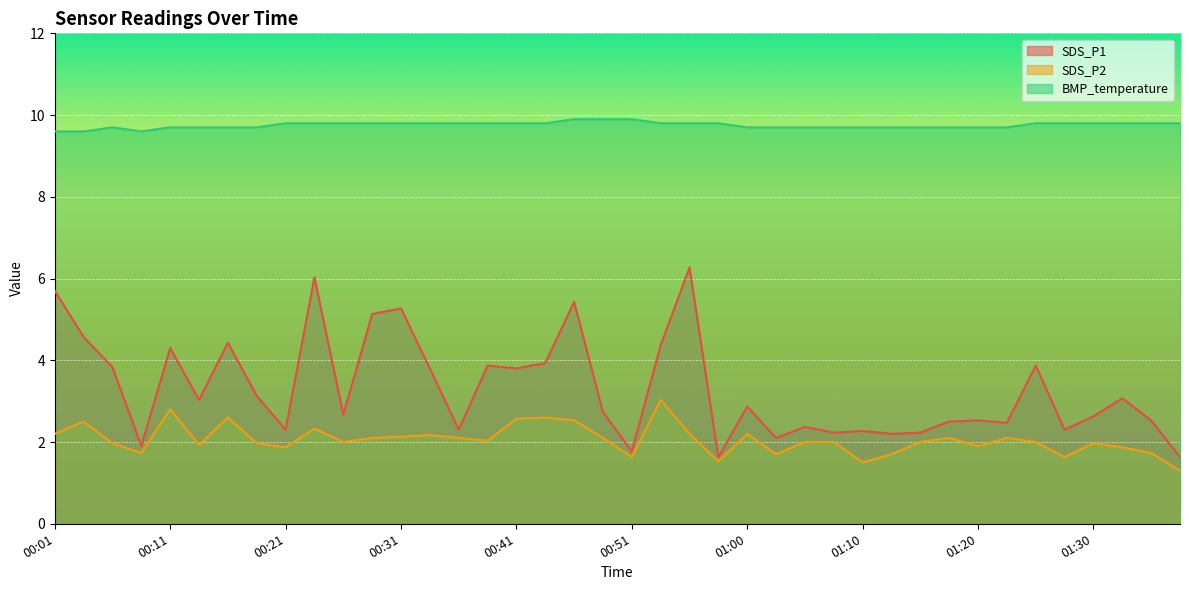

List the series in order of their peak value, lowest first.

SDS_P2, SDS_P1, BMP_temperature